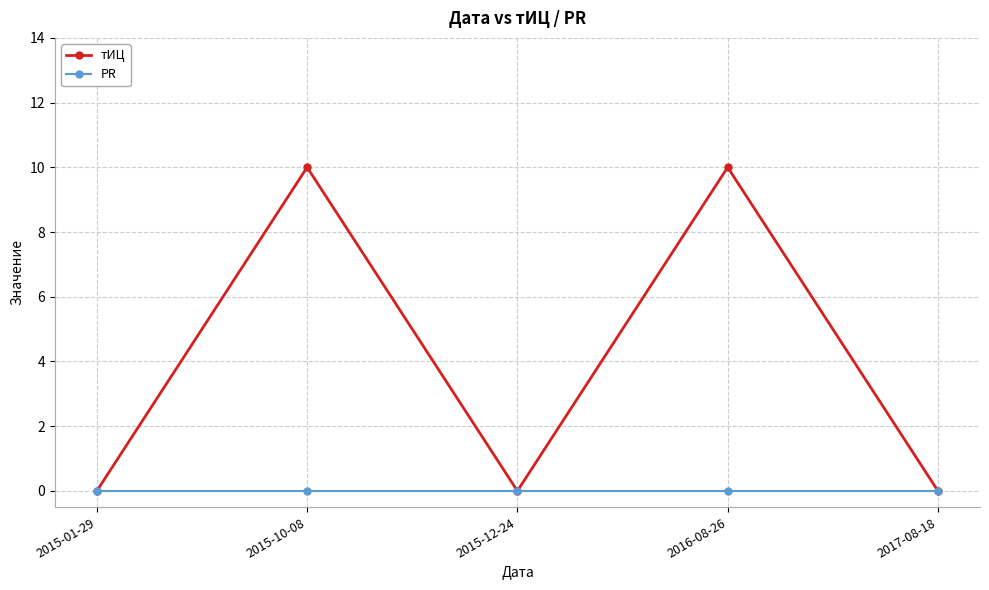

List the series in order of their peak value, lowest first.

PR, тИЦ